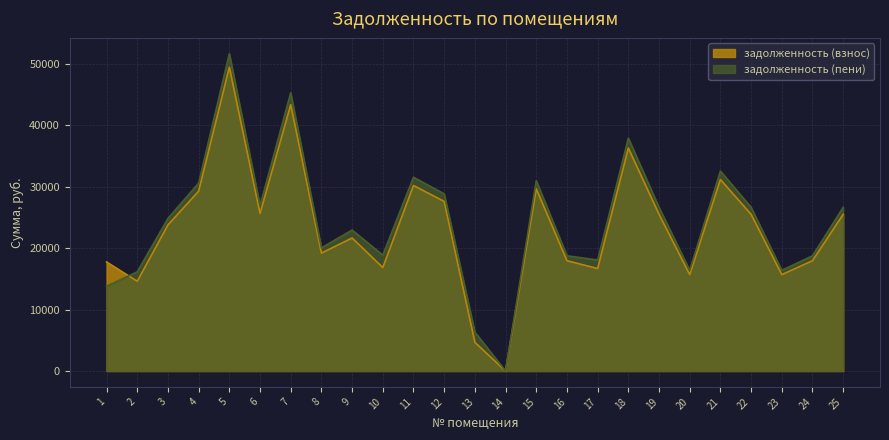

What is the total value across all series at 16?

36741.8